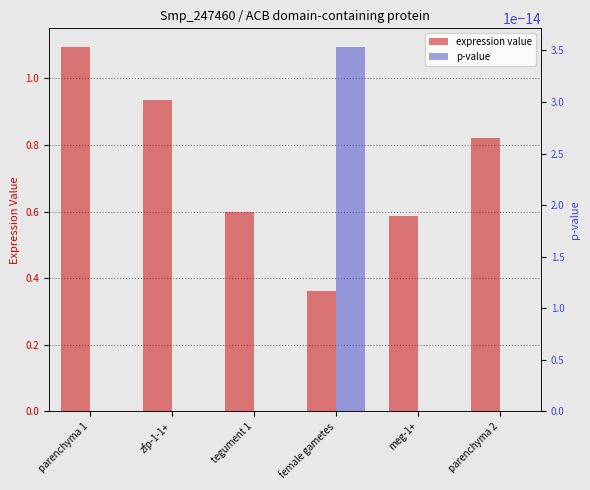

Is the value of expression value at parenchyma 1 greater than the value of p-value at female gametes?

Yes